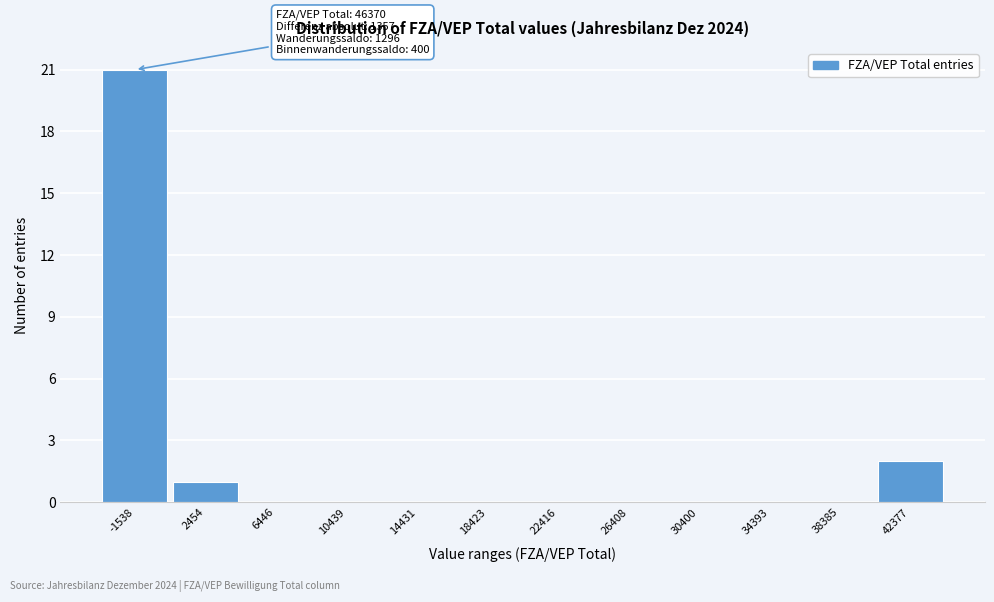

Reading left to right, transcribe all the data shown in this chart.

-1538=21	2454=1	6446=0	10439=0	14431=0	18423=0	22416=0	26408=0	30400=0	34393=0	38385=0	42377=2